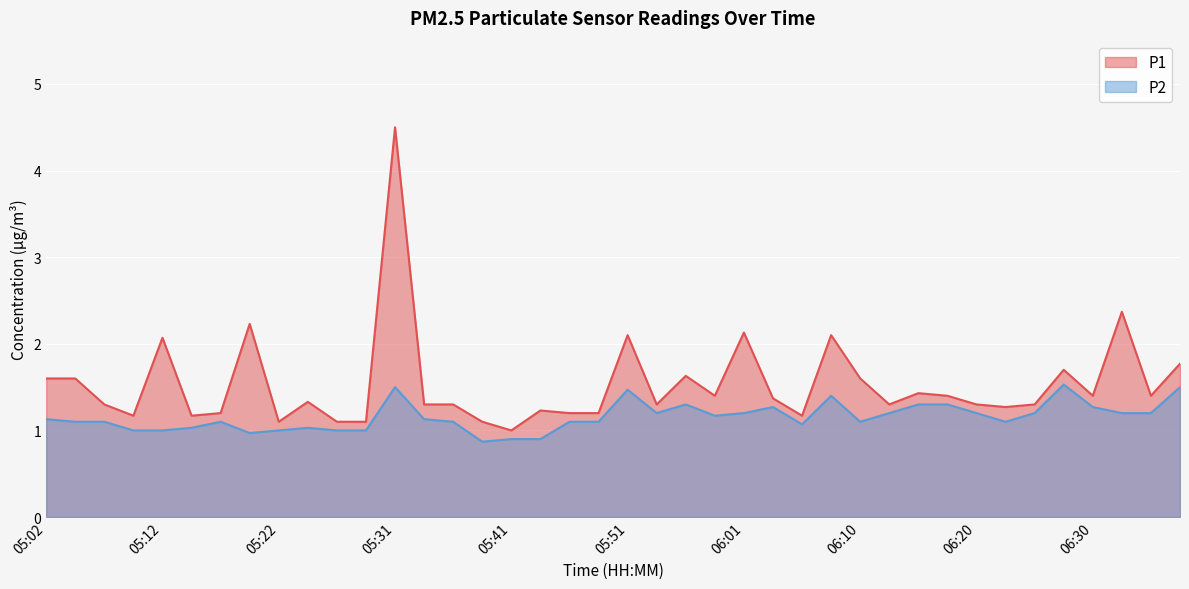

At how many categories does at least one series exceed 3?

1